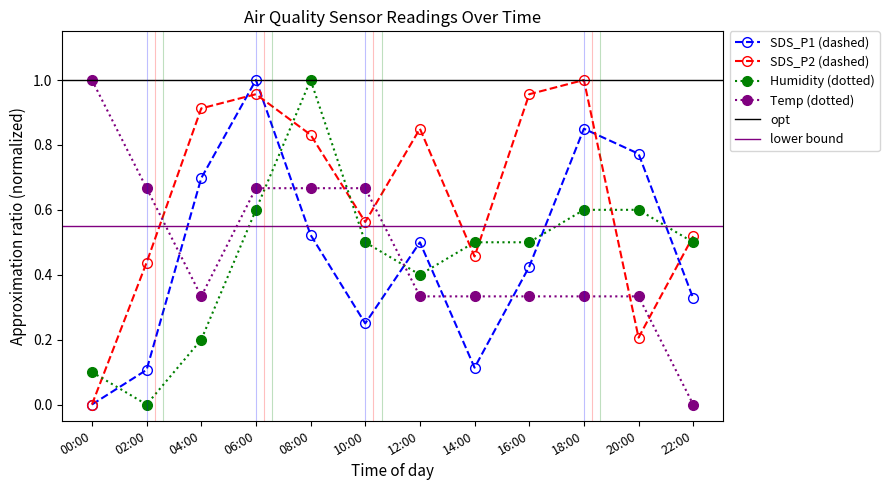

Between 00:00 and 16:00, which series saw the biggest shift?

SDS_P2